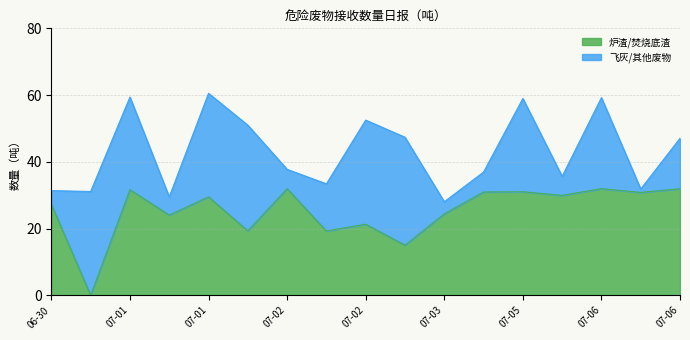

How many values are above zero?

16